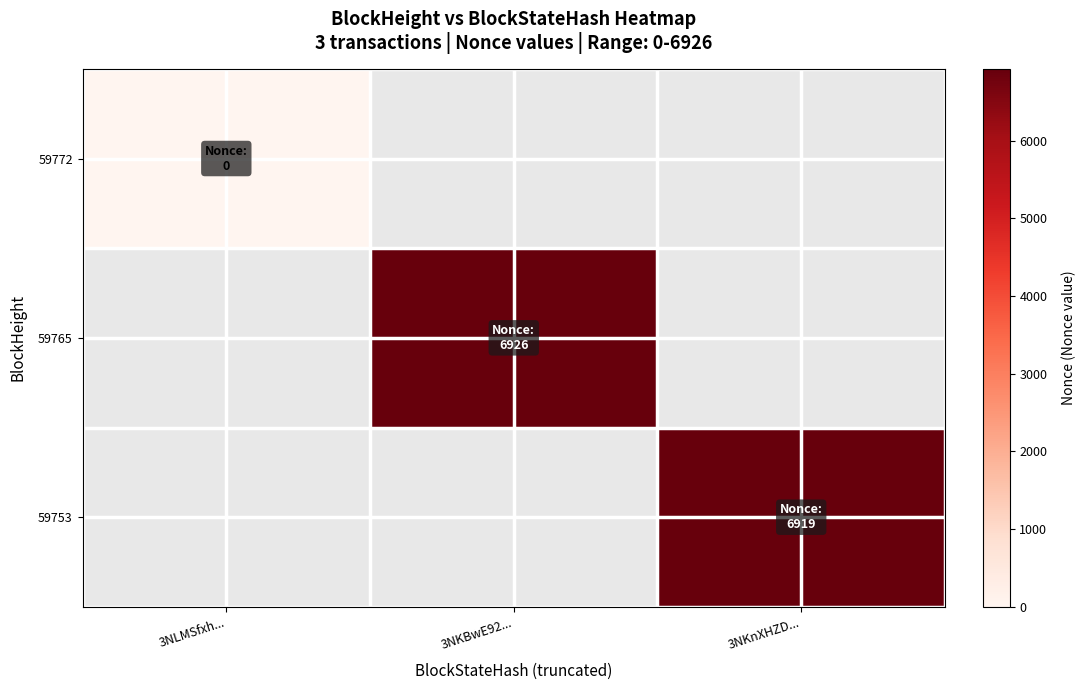

Which has a higher value, 3NKnXHZD... or 3NKBwE92...?

3NKBwE92...